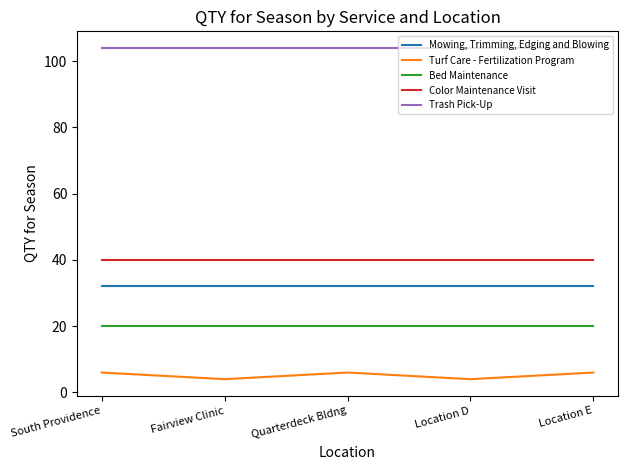

What is the minimum value for Trash Pick-Up?

104